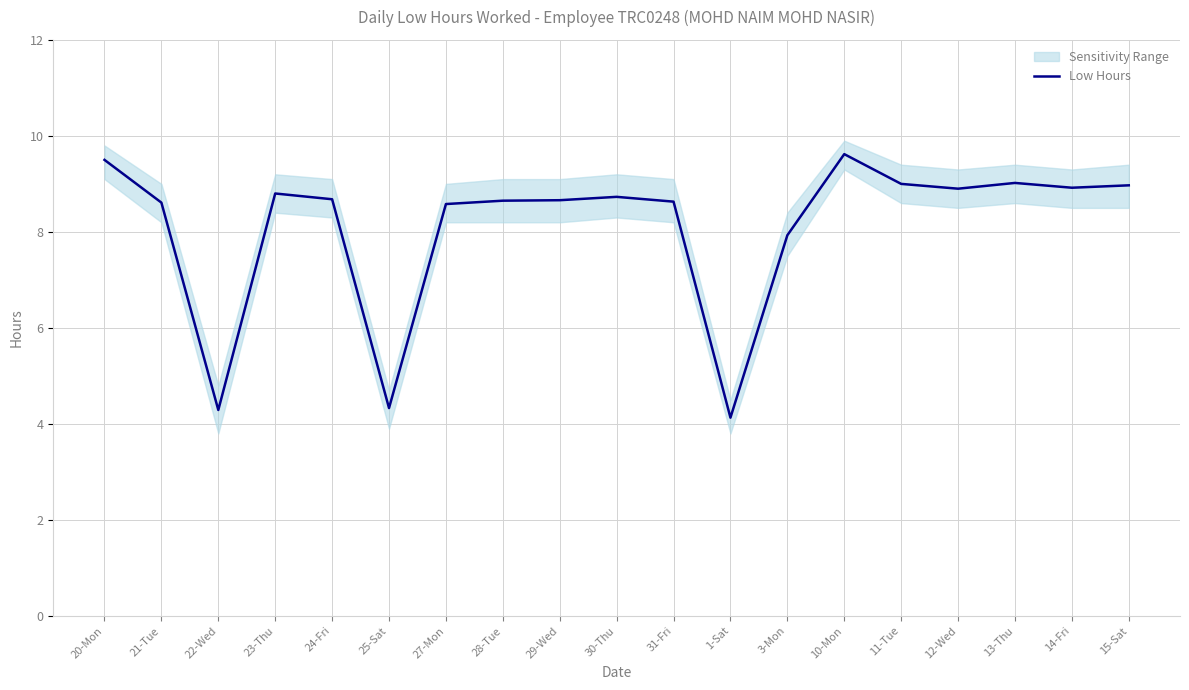

How many lines are shown in the chart?

1